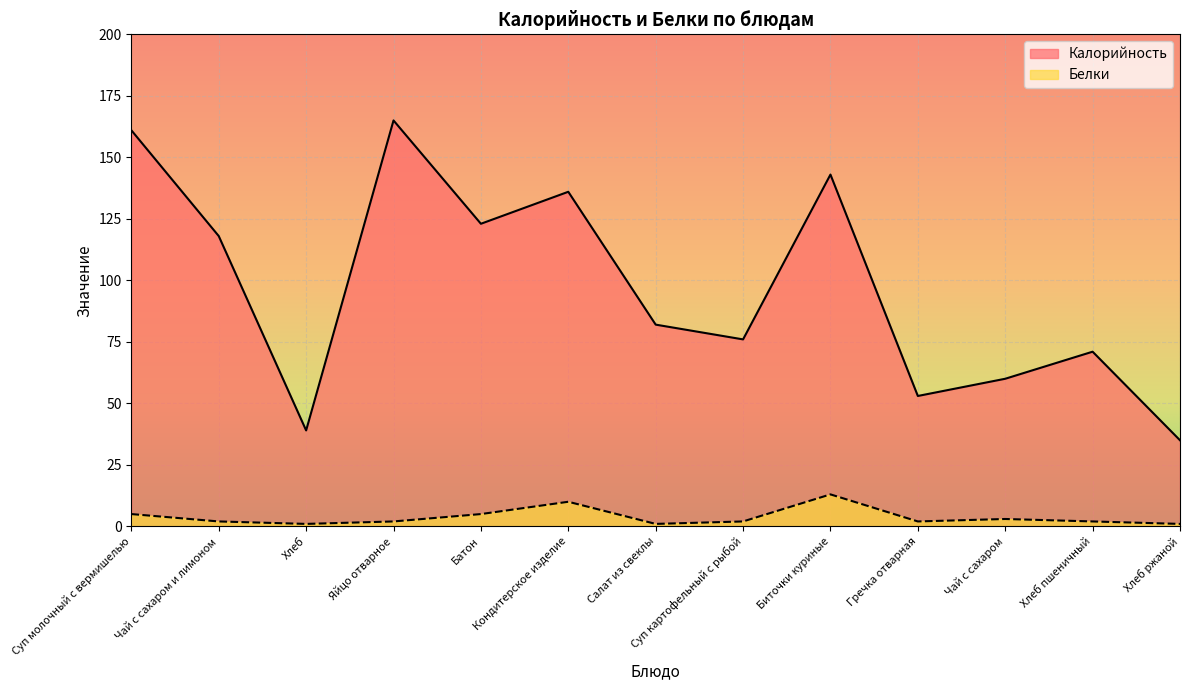

True or false: Калорийность and Белки cross at least once.

False